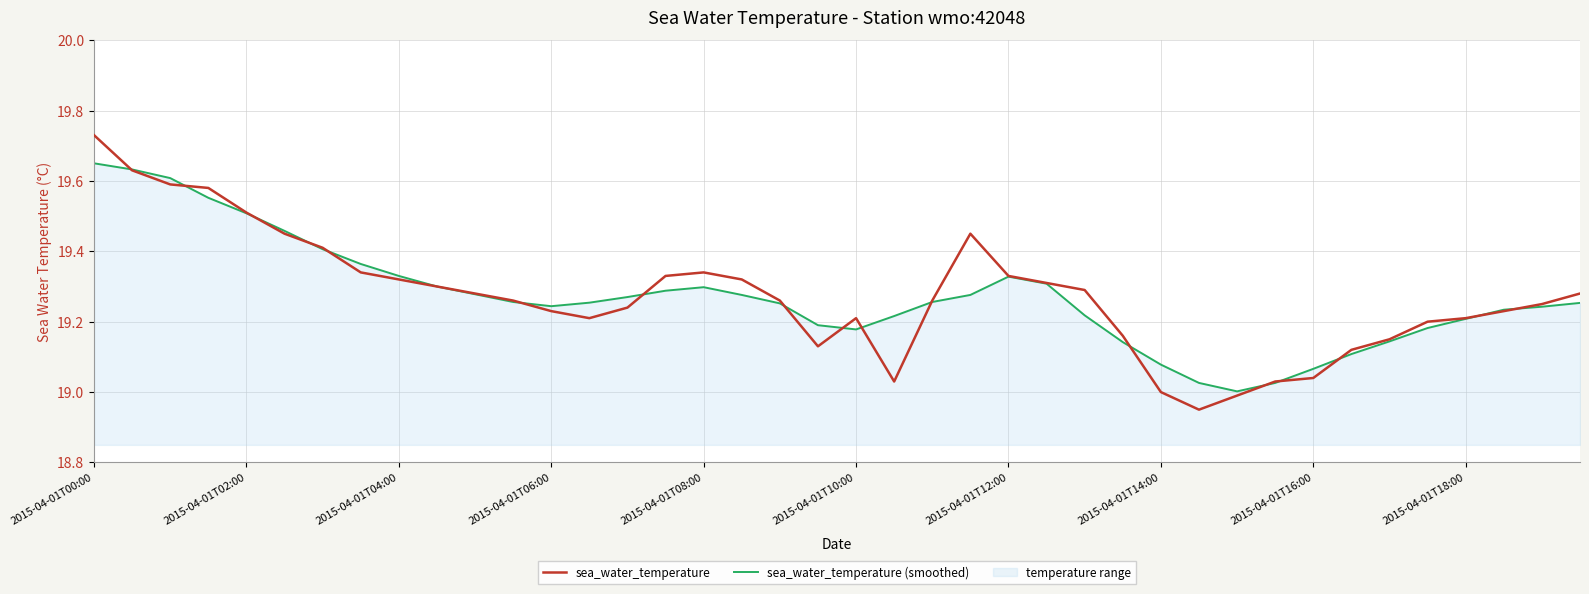

Which series has the widest spread of values?

sea_water_temperature